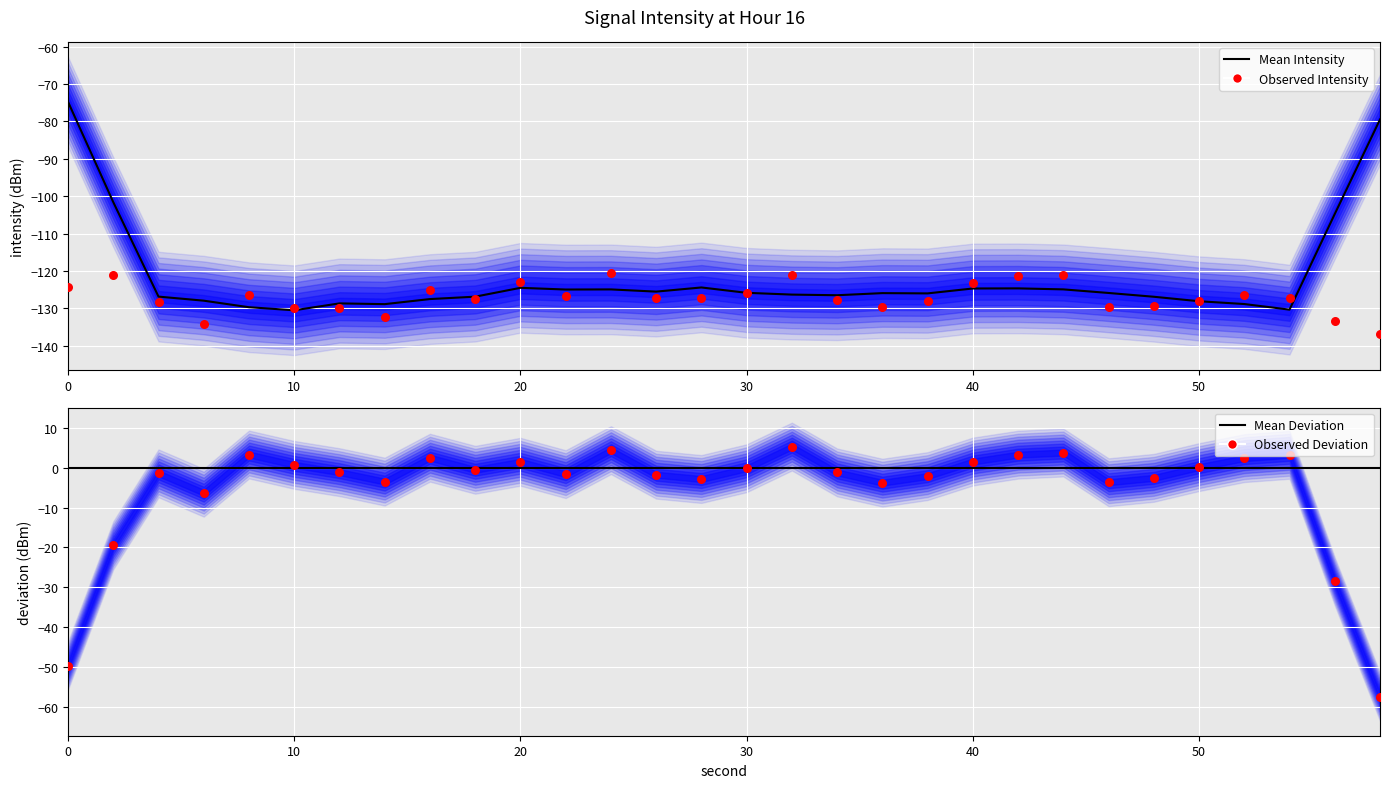

What are all the series names shown in the legend?

Mean Intensity, Observed Intensity, Mean Deviation, Observed Deviation